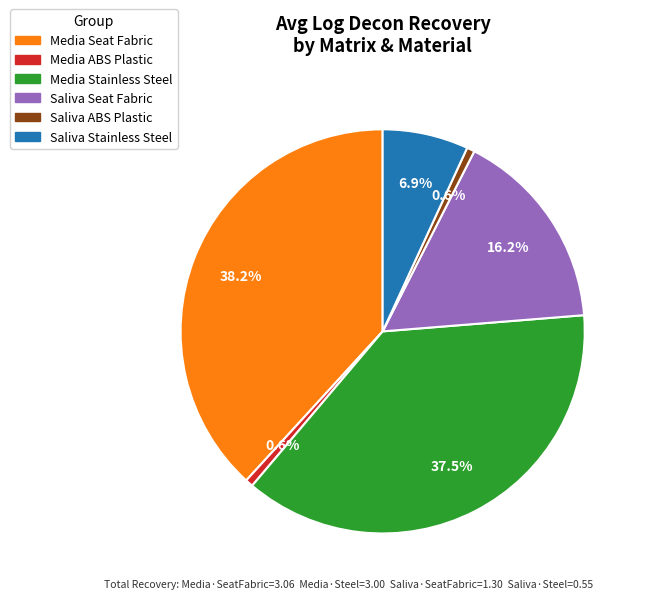

Count the number of slices in the pie.

6